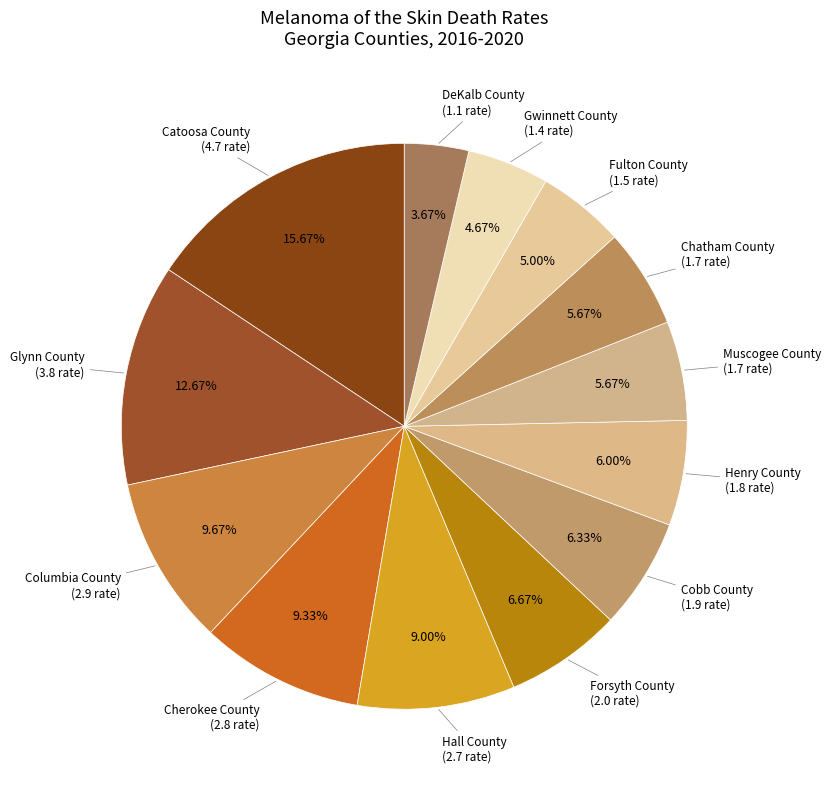

How many slices are in this pie chart?

13